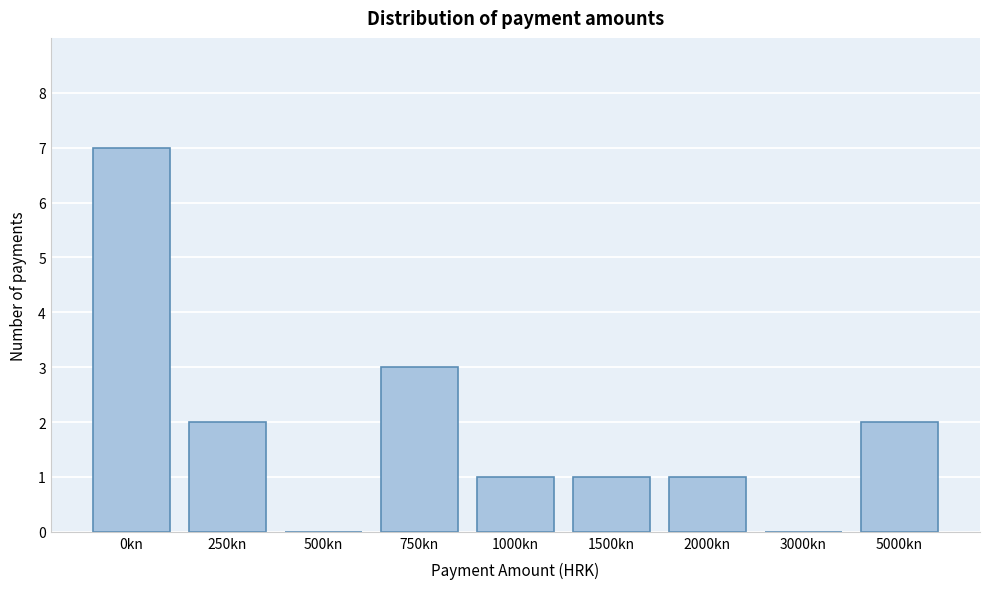

Reading left to right, list all the values displayed in this chart.

0kn=7	250kn=2	500kn=0	750kn=3	1000kn=1	1500kn=1	2000kn=1	3000kn=0	5000kn=2